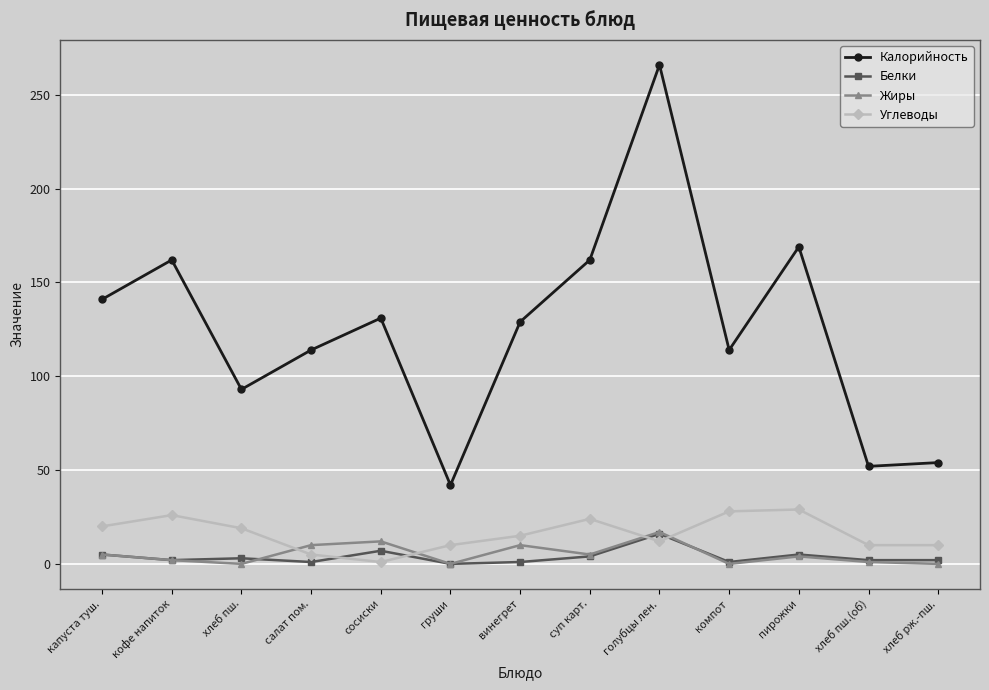

What are all the series names shown in the legend?

Калорийность, Белки, Жиры, Углеводы